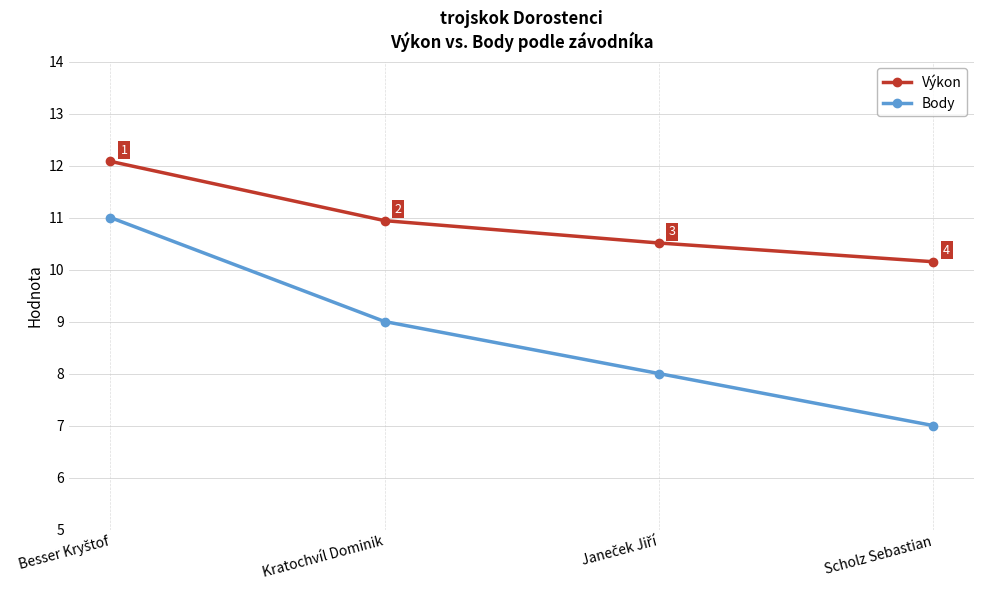

What is the sum of all Body values?

35.0